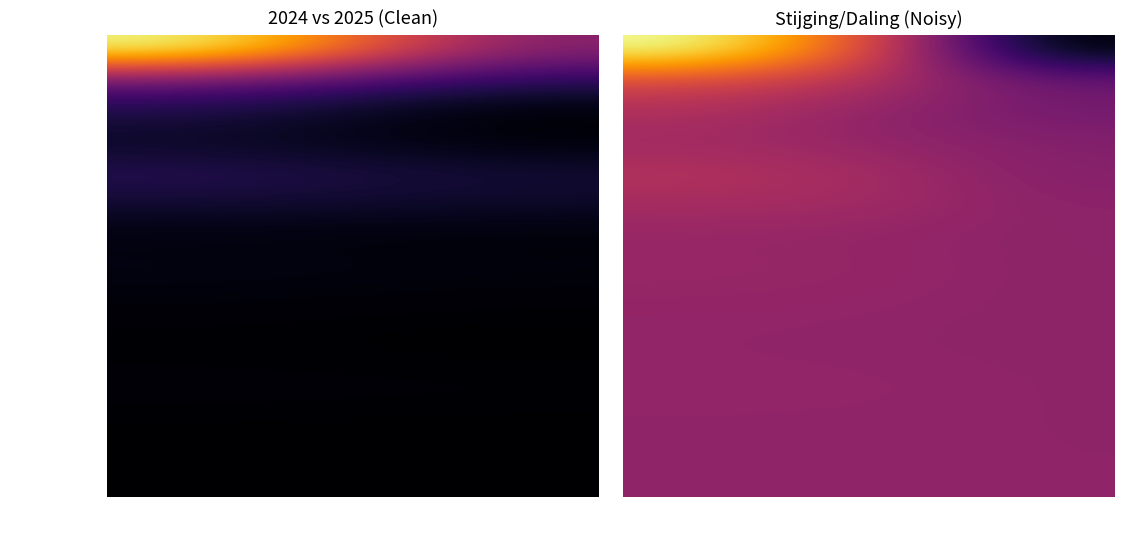

True or false: Rotterdam has a value of 7323 at 2024.

True